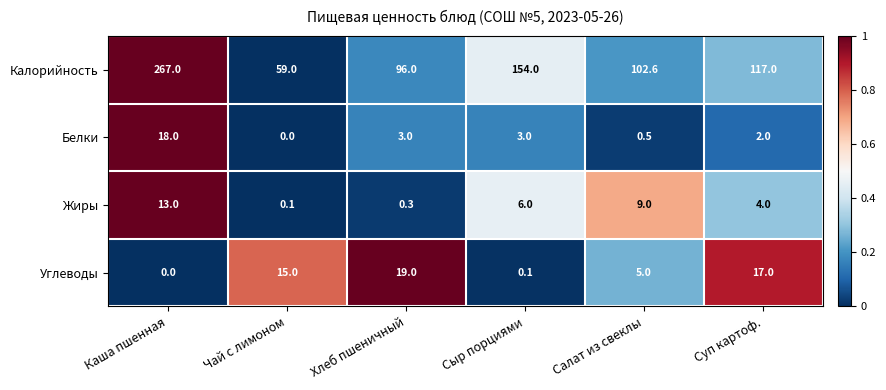

What is the sum of the Углеводы values at Суп картоф. and Каша пшенная?

17.0